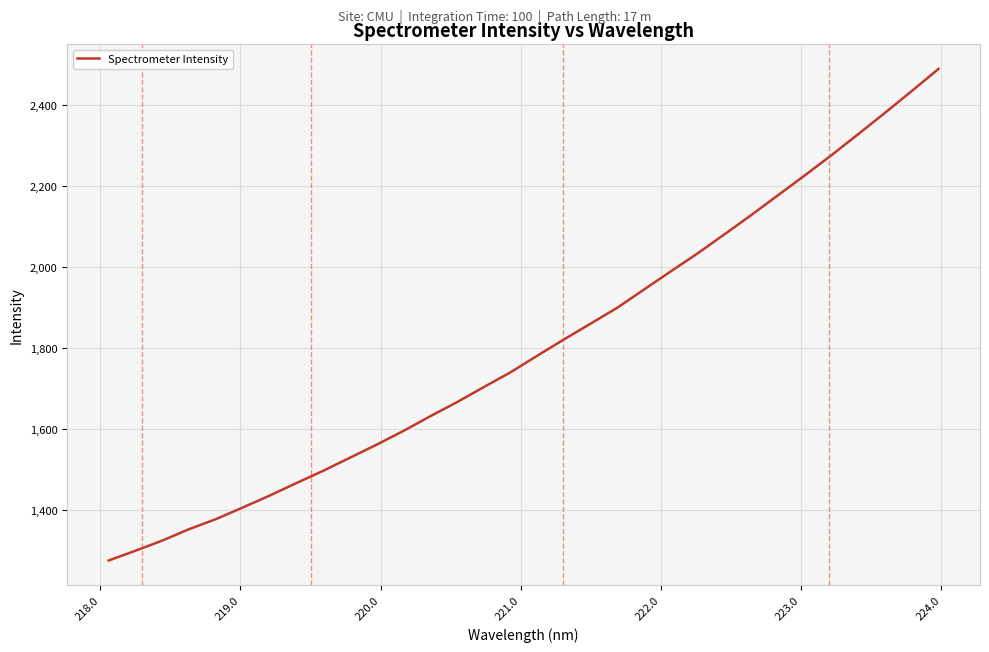

What is the greatest value displayed?

2487.8